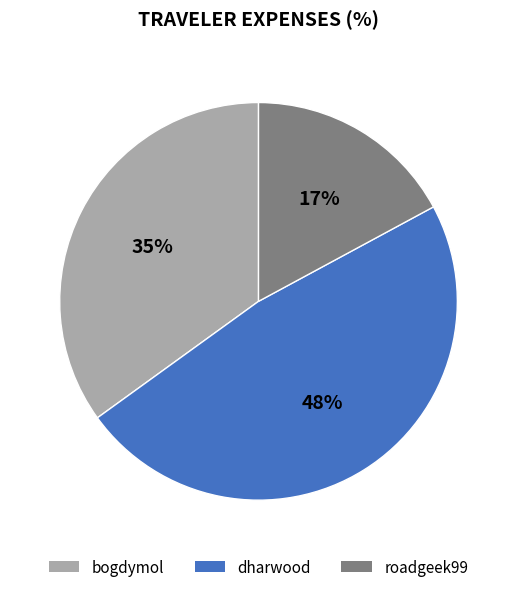

To the nearest percent, what is the difference between the bogdymol and roadgeek99 slice percentages?

18%